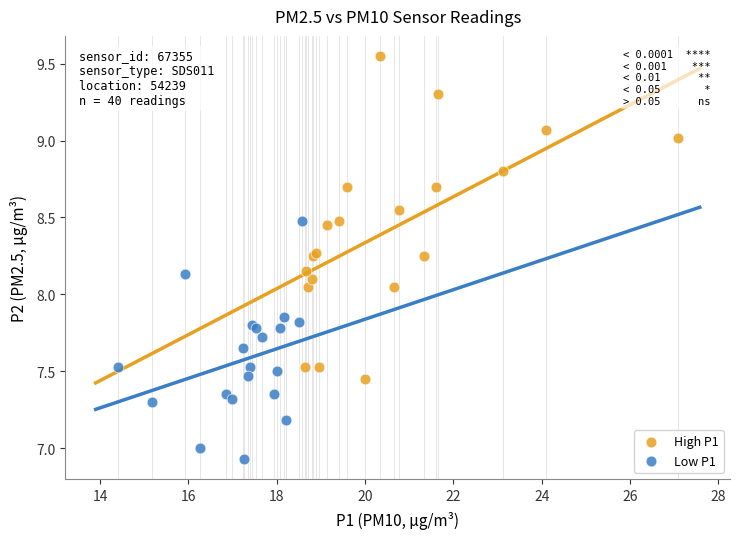

Which series has the largest Y range (max minus min)?

High P1